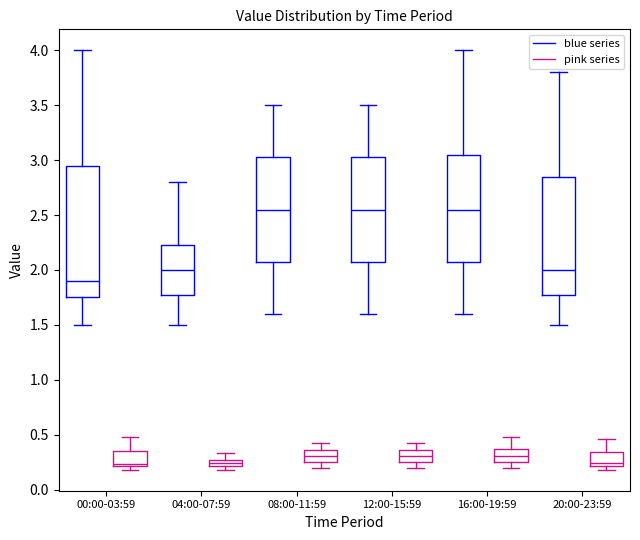

Comparing the boxes themselves (not the whiskers), which one is the tallest?

00:00-03:59 (blue series)